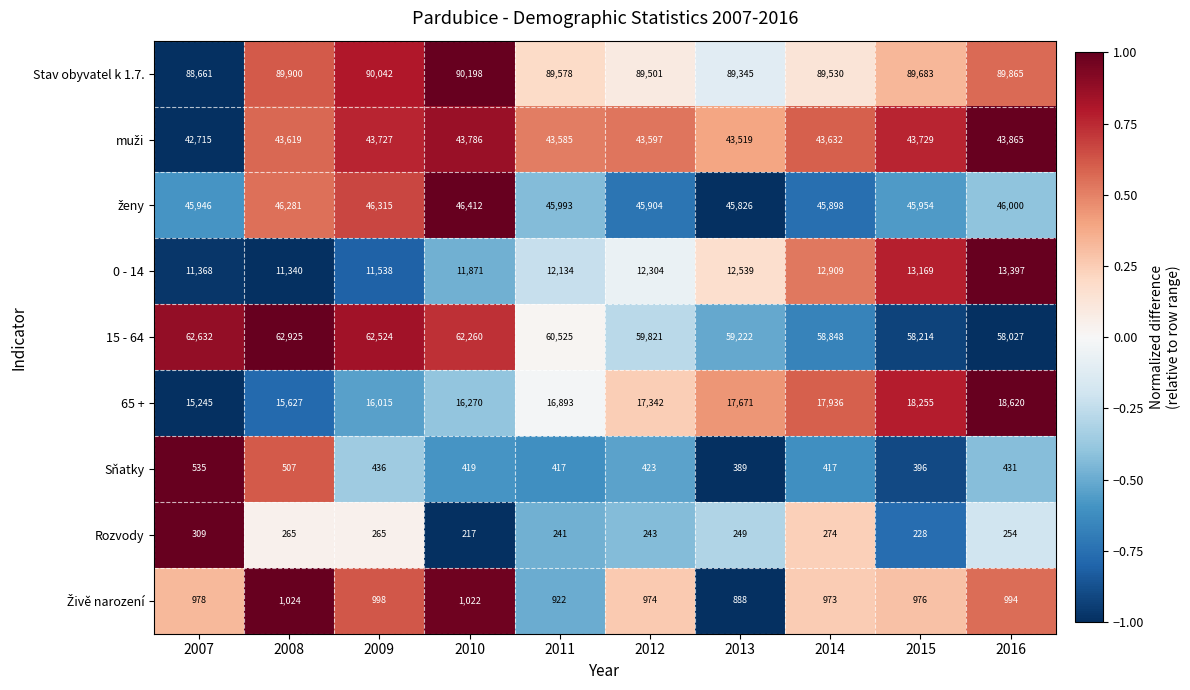

Which series changed the most between 2007 and 2014?

15 - 64